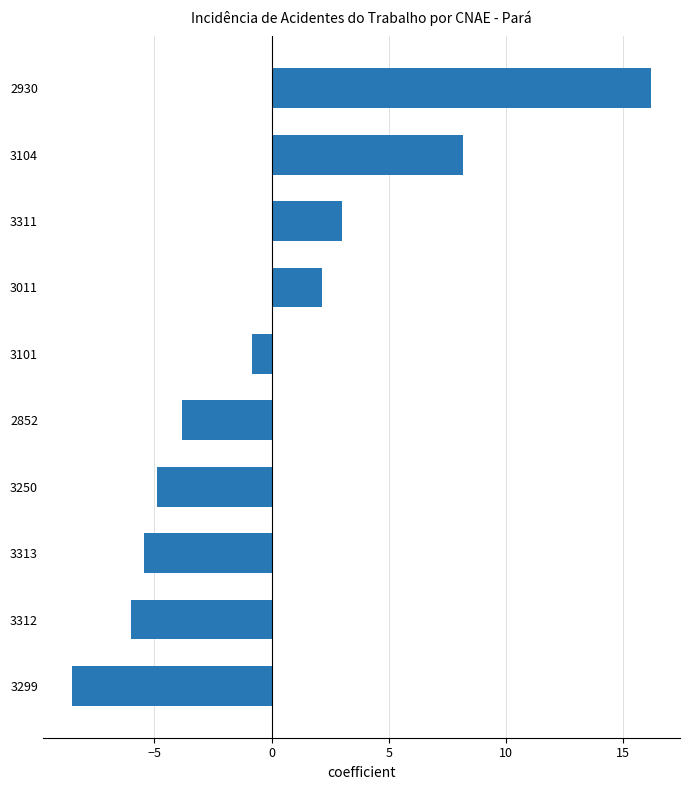

True or false: the data shows 0.7 at 3011.

False